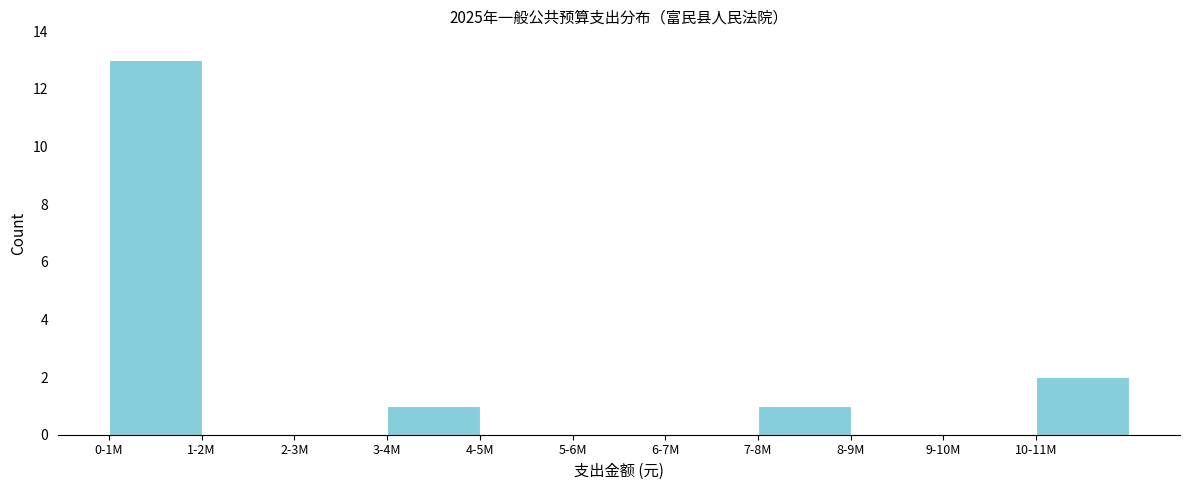

Reading right to left, list all the values displayed in this chart.

10-11M=2	9-10M=0	8-9M=0	7-8M=1	6-7M=0	5-6M=0	4-5M=0	3-4M=1	2-3M=0	1-2M=0	0-1M=13